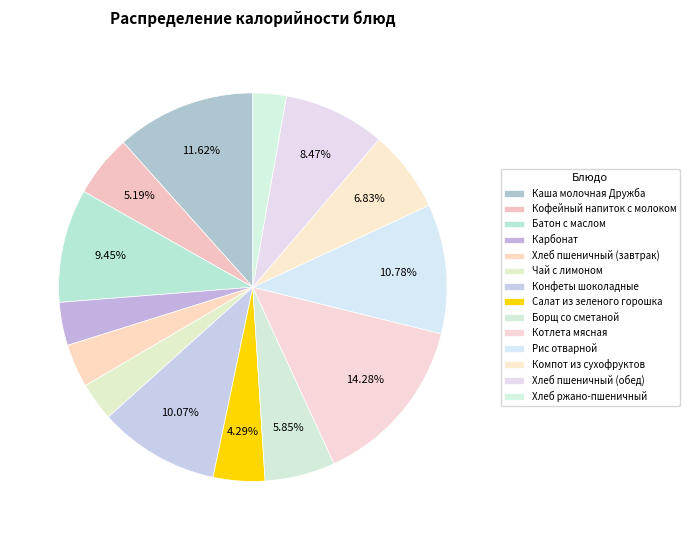

Is the sum of Рис отварной and Компот из сухофруктов greater than half?

No